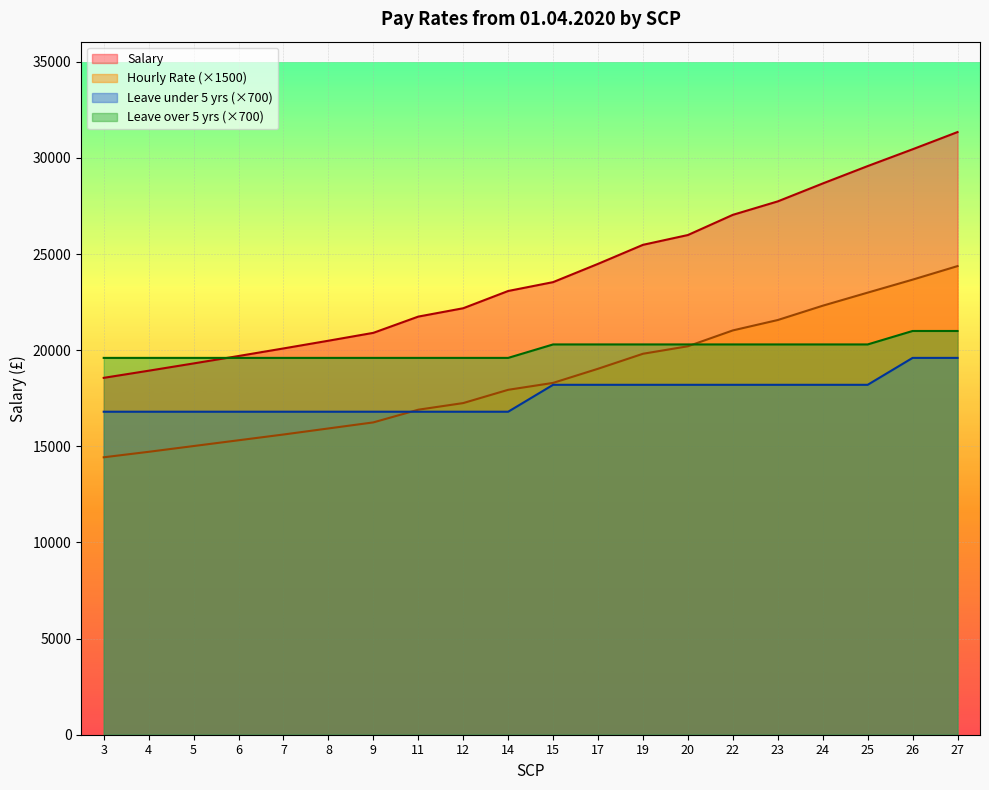

What is the sum of the Leave under 5 years values at 22 and 19?

36400.0